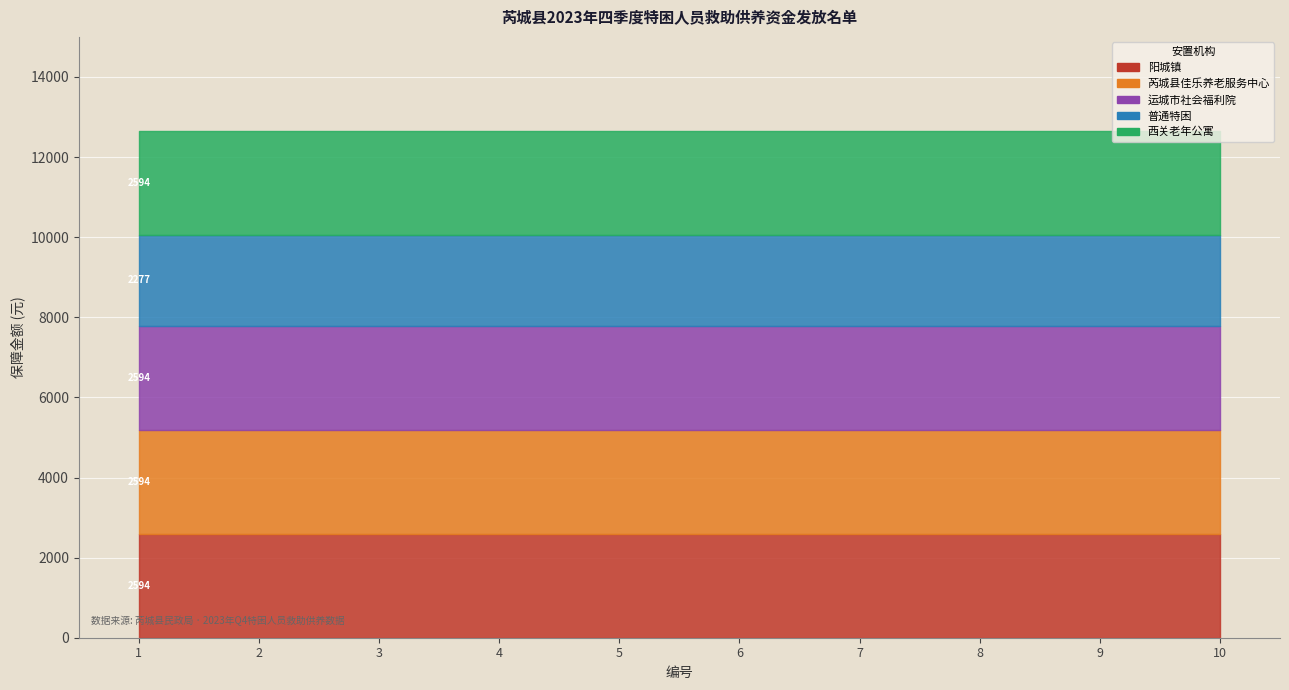

Which series has the widest spread of values?

阳城镇